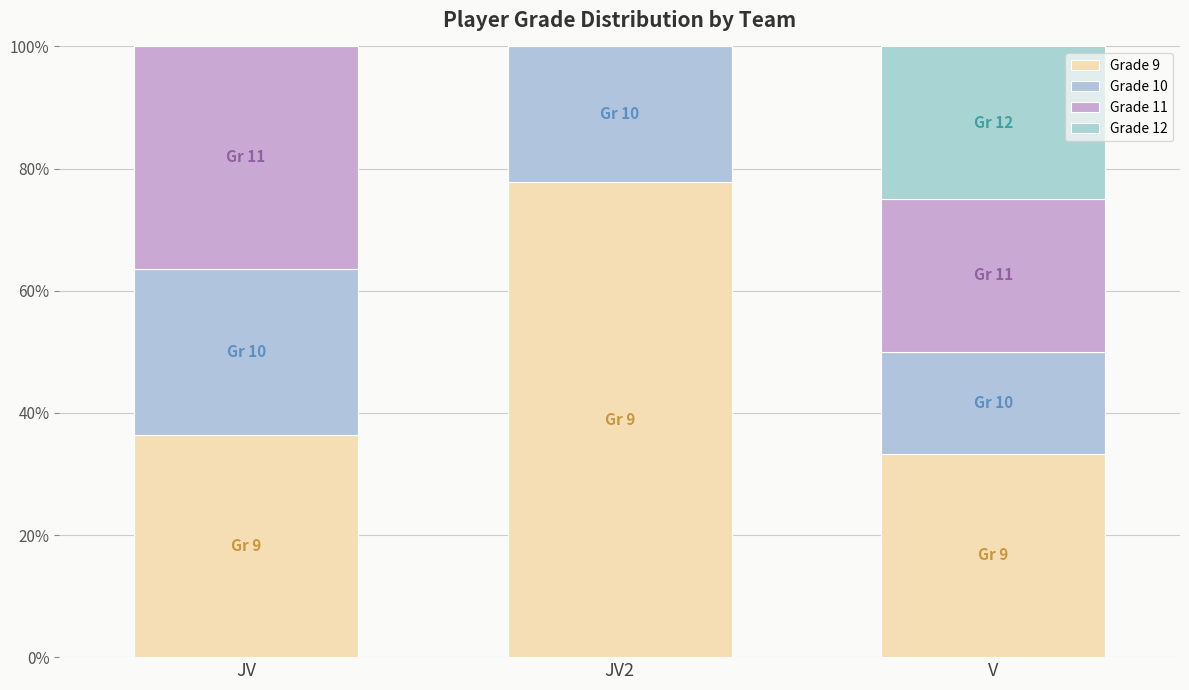

How many data points does each series have?

3